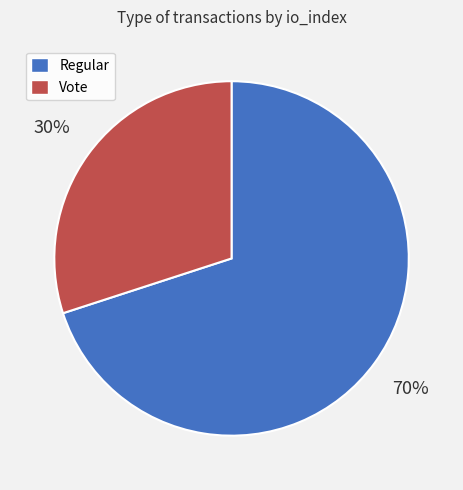

What percentage is the Regular slice, to the nearest percent?

70%